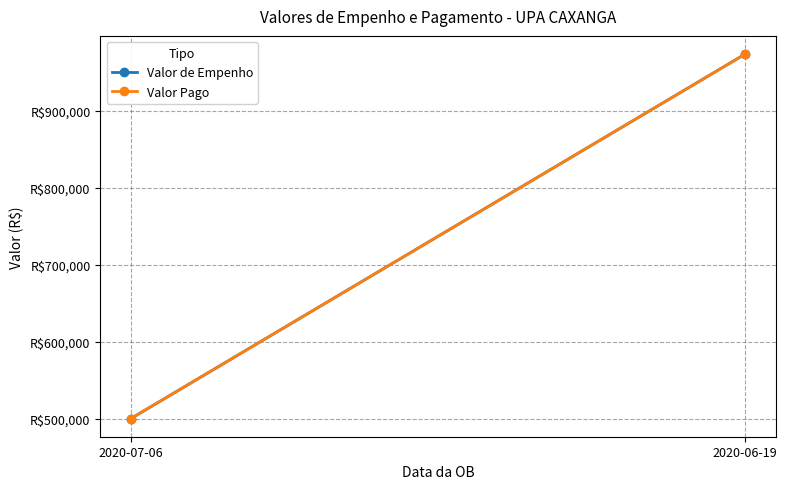

Count the number of data series in this chart.

2